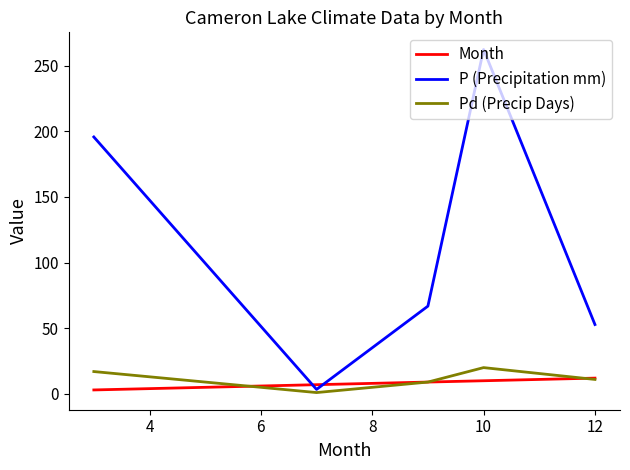

Which series has the largest range (max minus min)?

P (Precipitation mm)